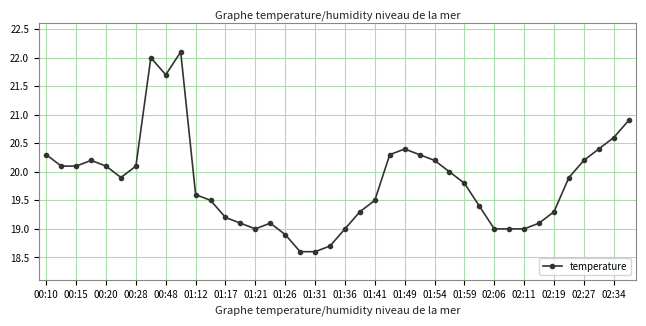

What is the value of the 40th point from the left?

20.9